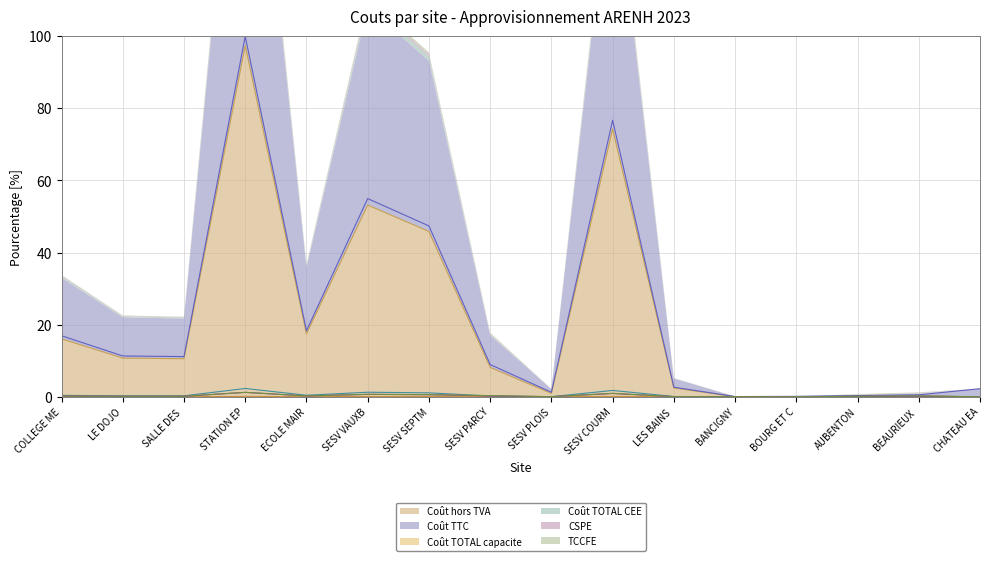

Count the number of data series in this chart.

6